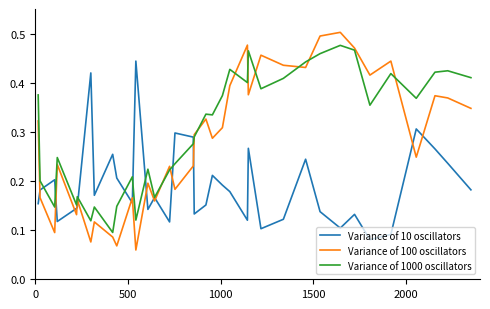

List the series in order of their peak value, highest first.

Variance of 100 oscillators, Variance of 1000 oscillators, Variance of 10 oscillators